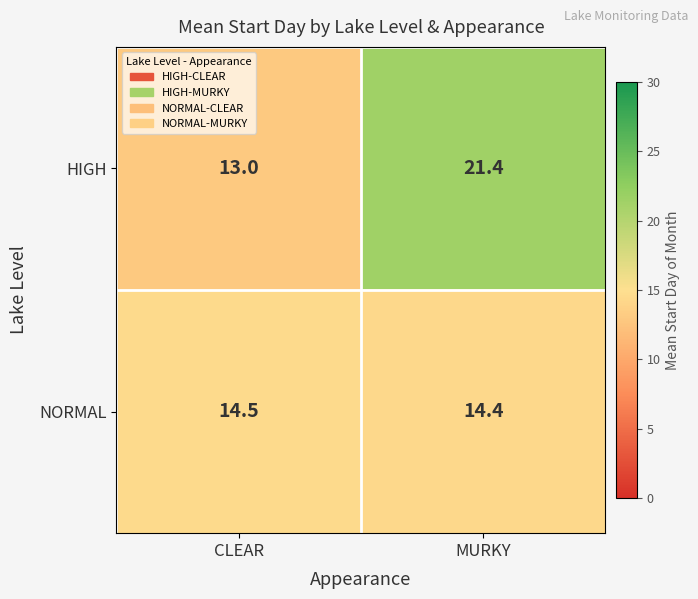

Which series has the widest spread of values?

HIGH